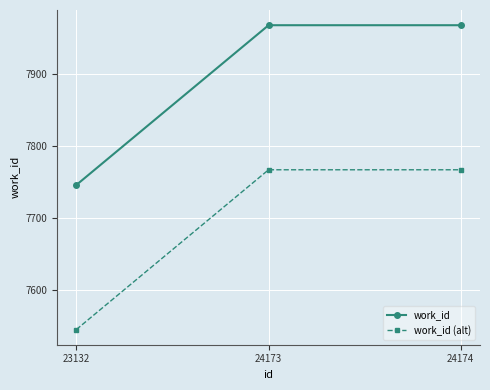

Reading left to right, what are all the values shown in this chart?

work_id: 7746	7967	7967
work_id (alt): 7546	7767	7767